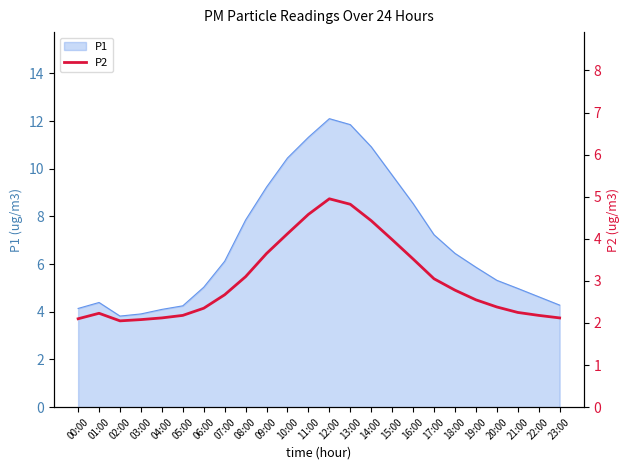

Is it true that the value at 09:00 is 5.2?

False